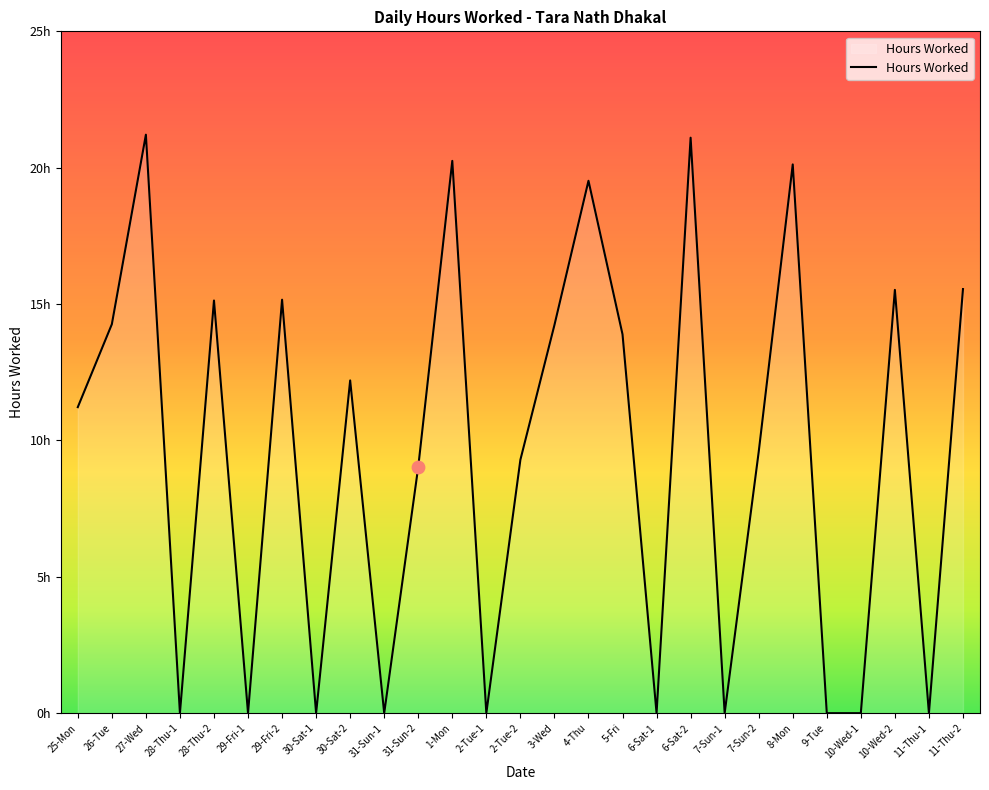

Is this an area chart (filled region under the line)?

Yes